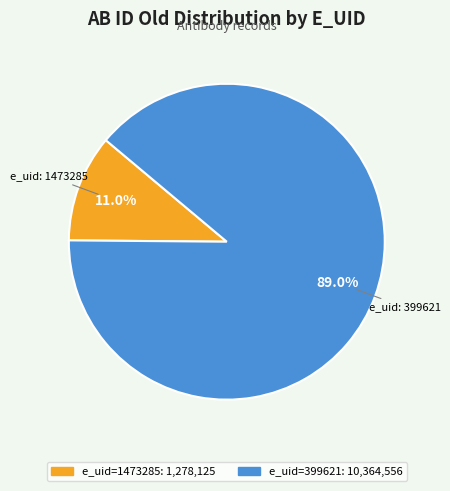

Is there a majority slice in this chart?

Yes